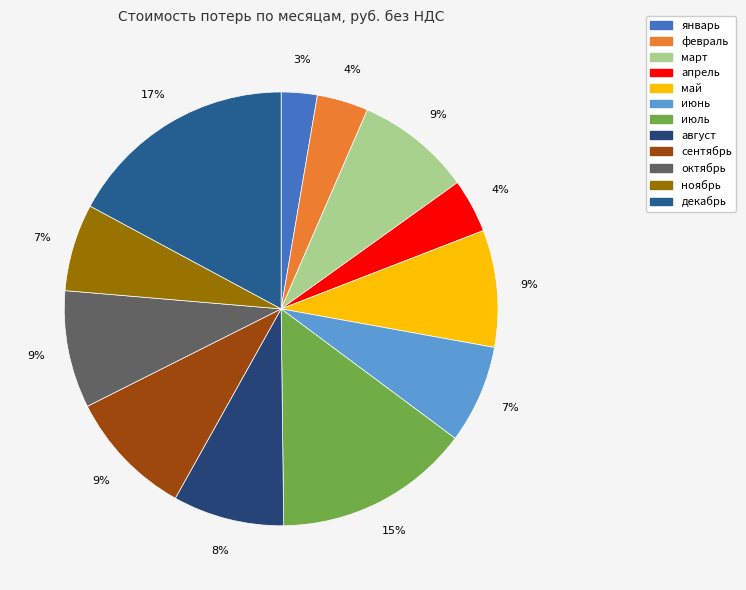

Does август account for over 50% of the chart?

No